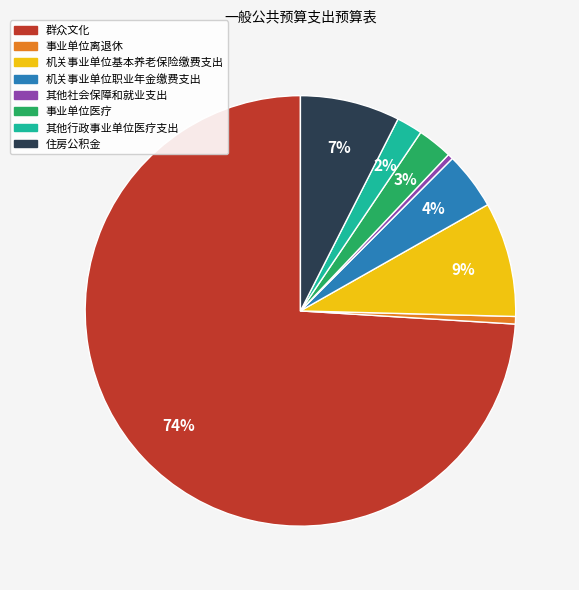

Is it true that 机关事业单位基本养老保险缴费支出 is 9% of the pie?

True